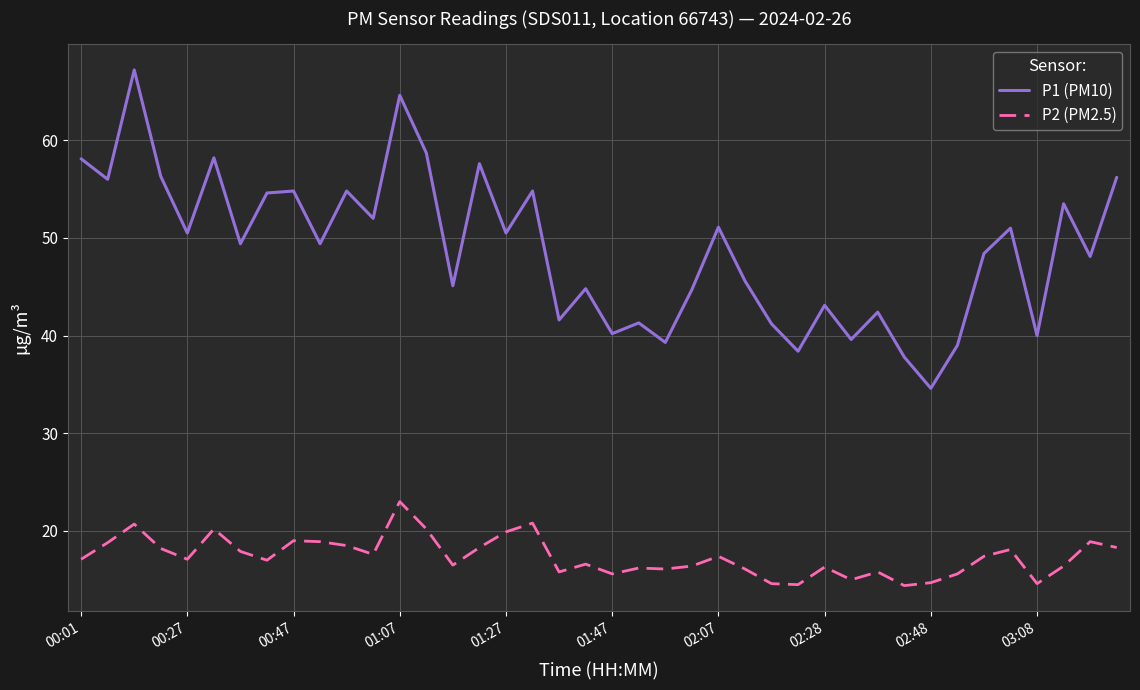

Which series has the largest total across all categories?

P1 (PM10)